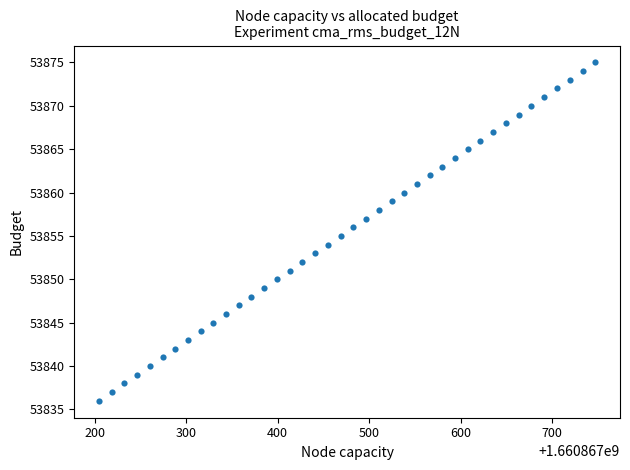

What is the range of Y values (max minus min)?

39